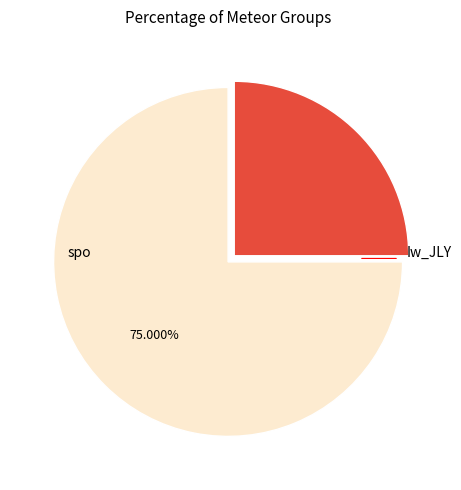

Does any single category account for the majority?

Yes